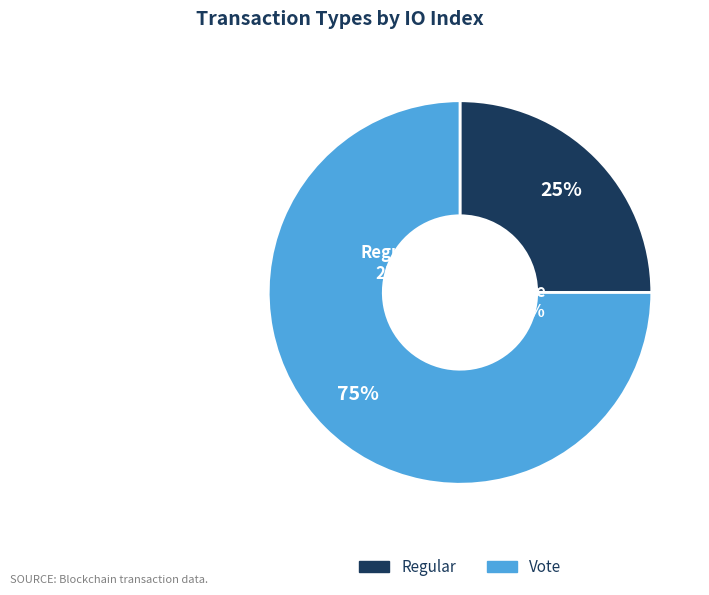

How many slices are in this pie chart?

2